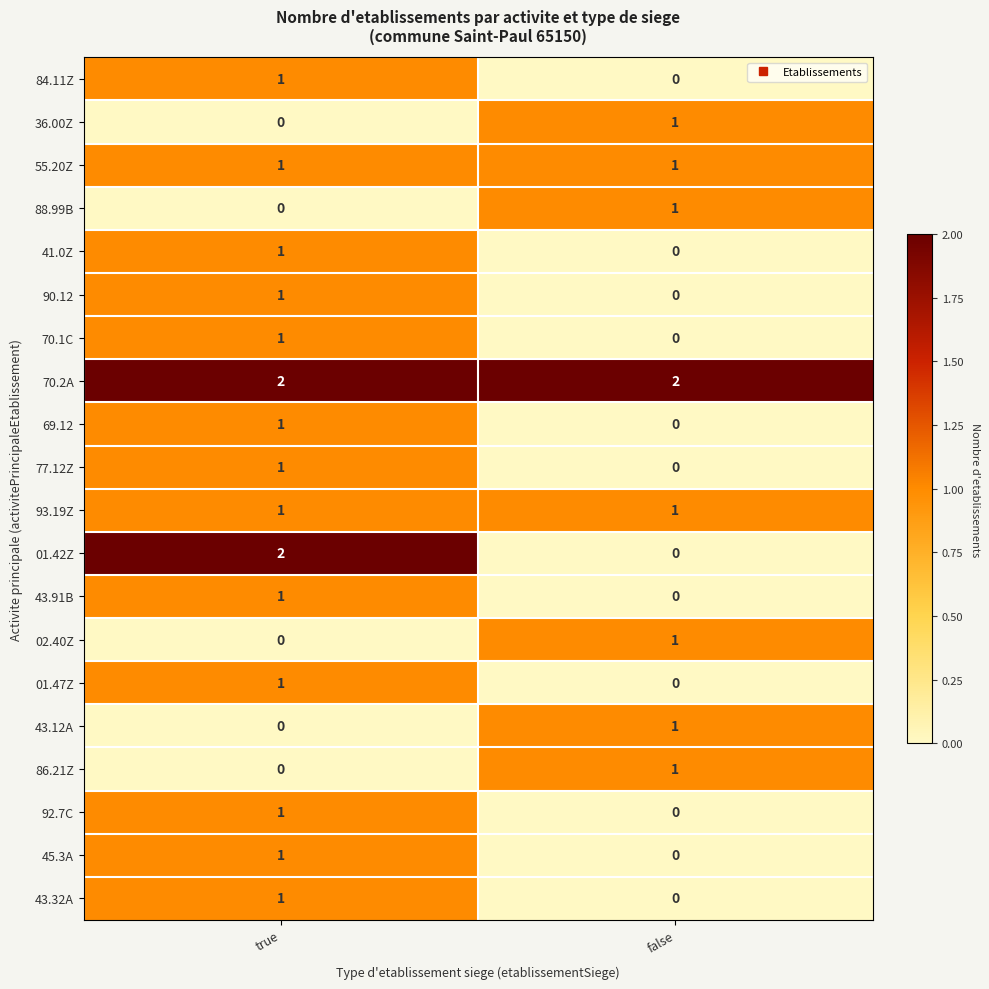

Which series has the largest range (max minus min)?

01.42Z